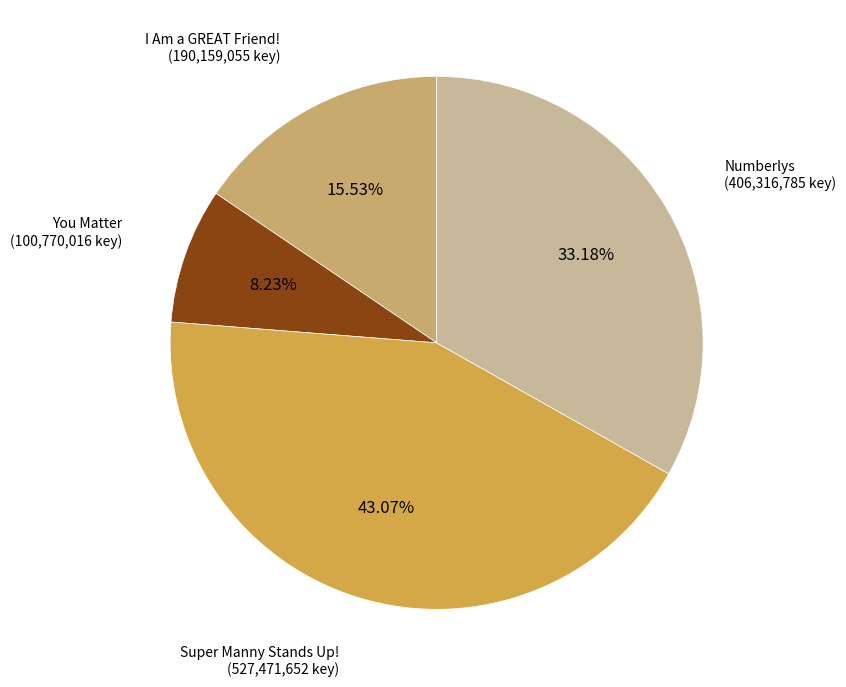

Is there a majority slice in this chart?

No